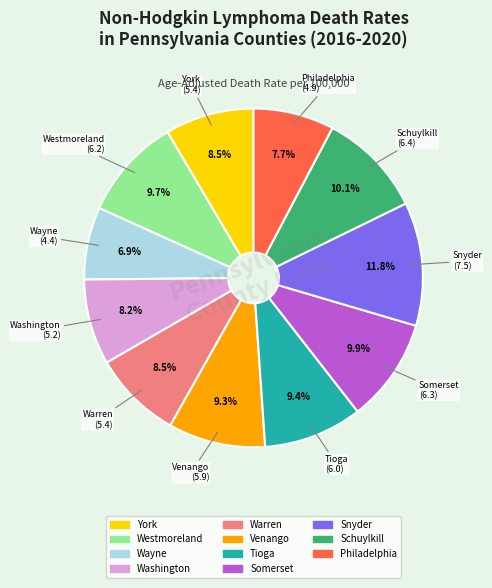

Count the number of slices in the pie.

11